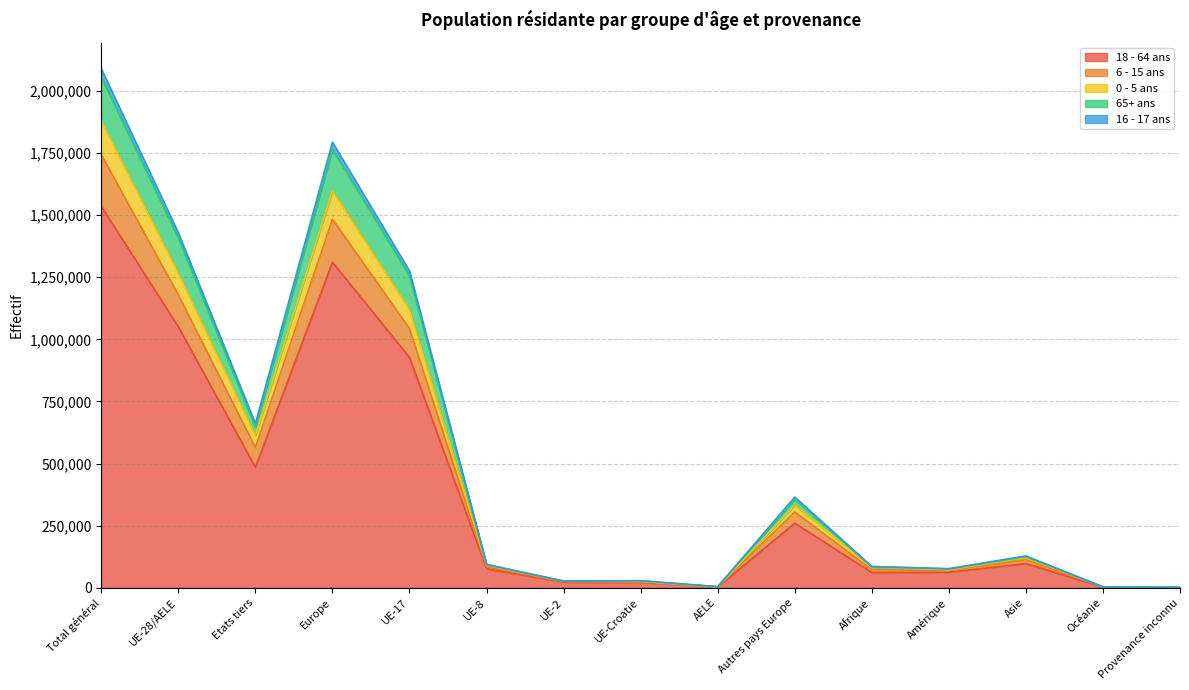

Does the chart have visible grid lines?

Yes